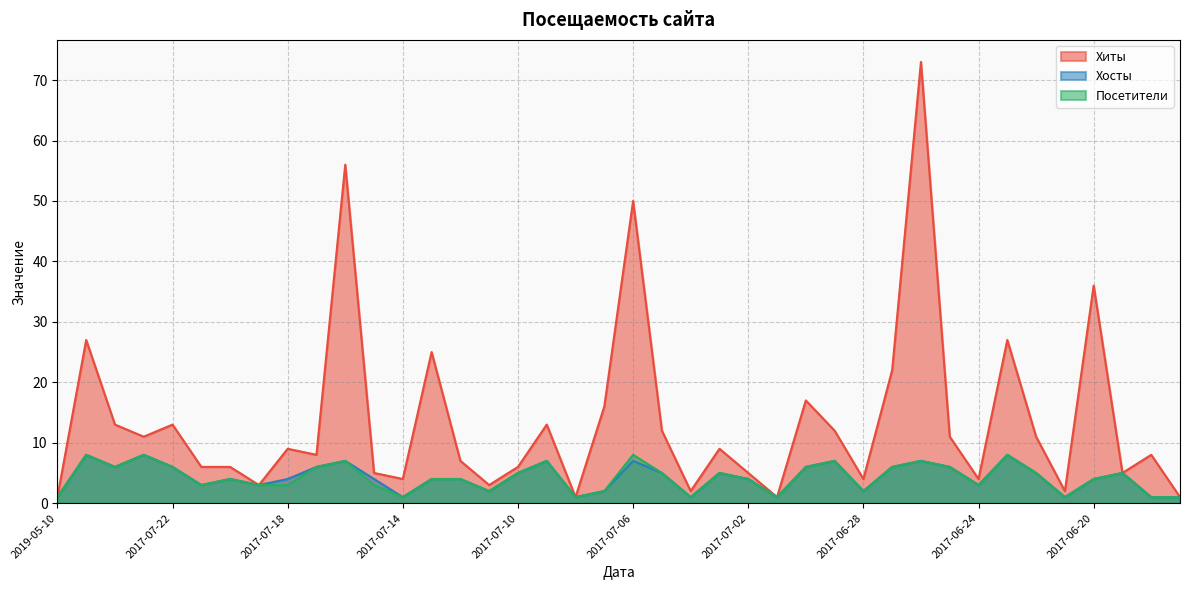

Reading left to right, list all the values displayed in this chart.

Хиты: 2019-05-10=1	2017-07-25=27	2017-07-24=13	2017-07-23=11	2017-07-22=13	2017-07-21=6	2017-07-20=6	2017-07-19=3	2017-07-18=9	2017-07-17=8	2017-07-16=56	2017-07-15=5	2017-07-14=4	2017-07-13=25	2017-07-12=7	2017-07-11=3	2017-07-10=6	2017-07-09=13	2017-07-08=1	2017-07-07=16	2017-07-06=50	2017-07-05=12	2017-07-04=2	2017-07-03=9	2017-07-02=5	2017-07-01=1	2017-06-30=17	2017-06-29=12	2017-06-28=4	2017-06-27=22	2017-06-26=73	2017-06-25=11	2017-06-24=4	2017-06-23=27	2017-06-22=11	2017-06-21=2	2017-06-20=36	2017-06-19=5	2017-06-18=8	2017-06-17=1
Хосты: 2019-05-10=1	2017-07-25=8	2017-07-24=6	2017-07-23=8	2017-07-22=6	2017-07-21=3	2017-07-20=4	2017-07-19=3	2017-07-18=4	2017-07-17=6	2017-07-16=7	2017-07-15=4	2017-07-14=1	2017-07-13=4	2017-07-12=4	2017-07-11=2	2017-07-10=5	2017-07-09=7	2017-07-08=1	2017-07-07=2	2017-07-06=7	2017-07-05=5	2017-07-04=1	2017-07-03=5	2017-07-02=4	2017-07-01=1	2017-06-30=6	2017-06-29=7	2017-06-28=2	2017-06-27=6	2017-06-26=7	2017-06-25=6	2017-06-24=3	2017-06-23=8	2017-06-22=5	2017-06-21=1	2017-06-20=4	2017-06-19=5	2017-06-18=1	2017-06-17=1
Посетители: 2019-05-10=1	2017-07-25=8	2017-07-24=6	2017-07-23=8	2017-07-22=6	2017-07-21=3	2017-07-20=4	2017-07-19=3	2017-07-18=3	2017-07-17=6	2017-07-16=7	2017-07-15=3	2017-07-14=1	2017-07-13=4	2017-07-12=4	2017-07-11=2	2017-07-10=5	2017-07-09=7	2017-07-08=1	2017-07-07=2	2017-07-06=8	2017-07-05=5	2017-07-04=1	2017-07-03=5	2017-07-02=4	2017-07-01=1	2017-06-30=6	2017-06-29=7	2017-06-28=2	2017-06-27=6	2017-06-26=7	2017-06-25=6	2017-06-24=3	2017-06-23=8	2017-06-22=5	2017-06-21=1	2017-06-20=4	2017-06-19=5	2017-06-18=1	2017-06-17=1